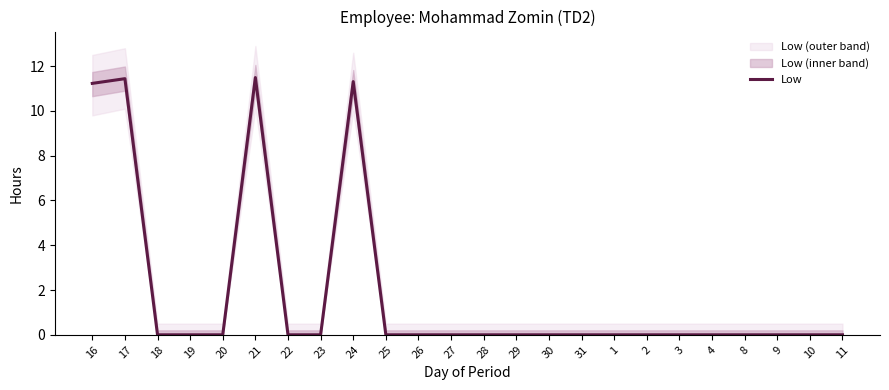

Which category has the highest value across all series?

21